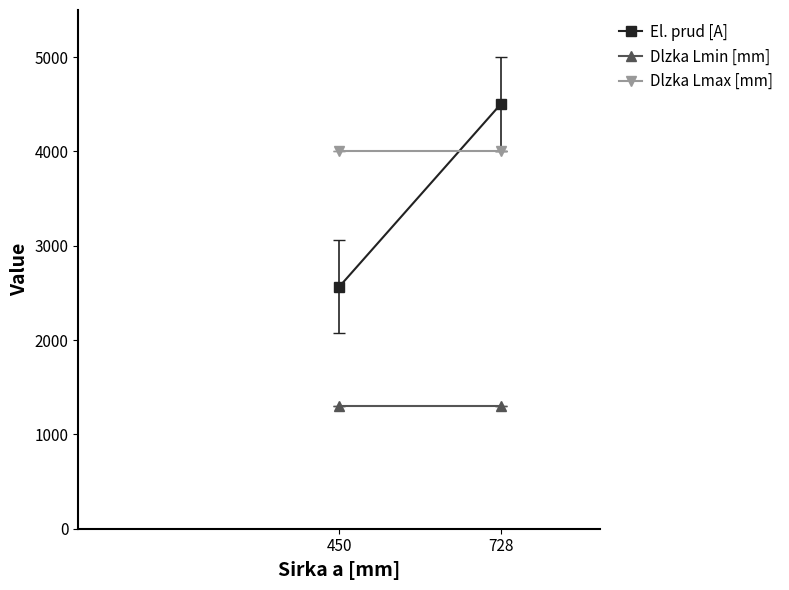

True or false: Dlzka Lmin [mm] has a value of 1300.0 at 450.

True